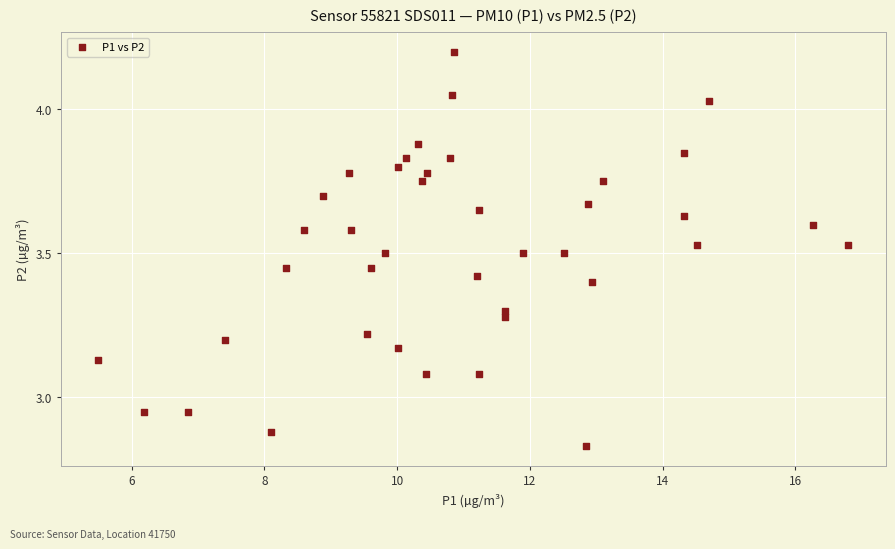

What is the range of Y values (max minus min)?

1.4